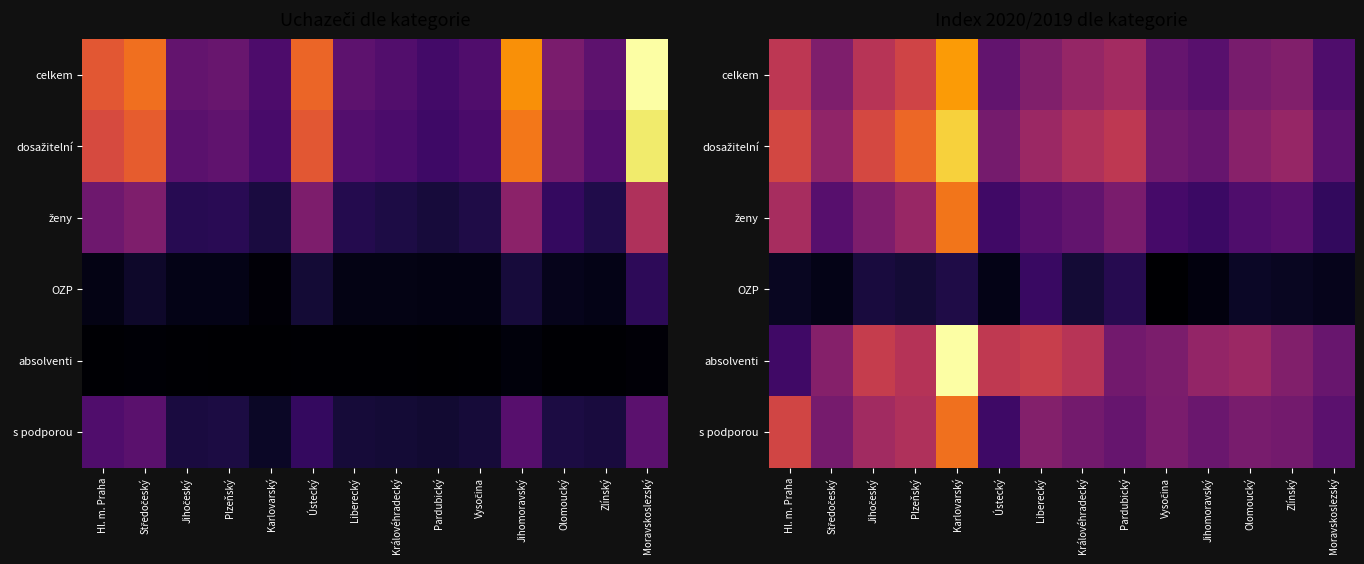

What is the sum of the ženy values at Liberecký and Pardubický?

263.4